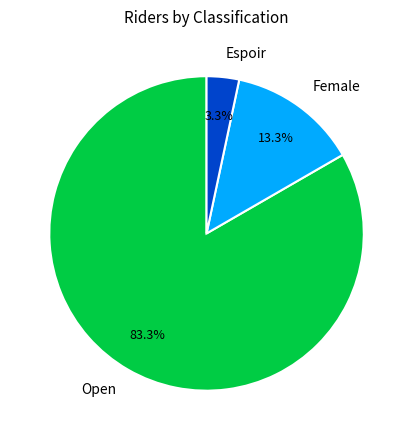

Do Female and Open together represent more than half of the pie?

Yes